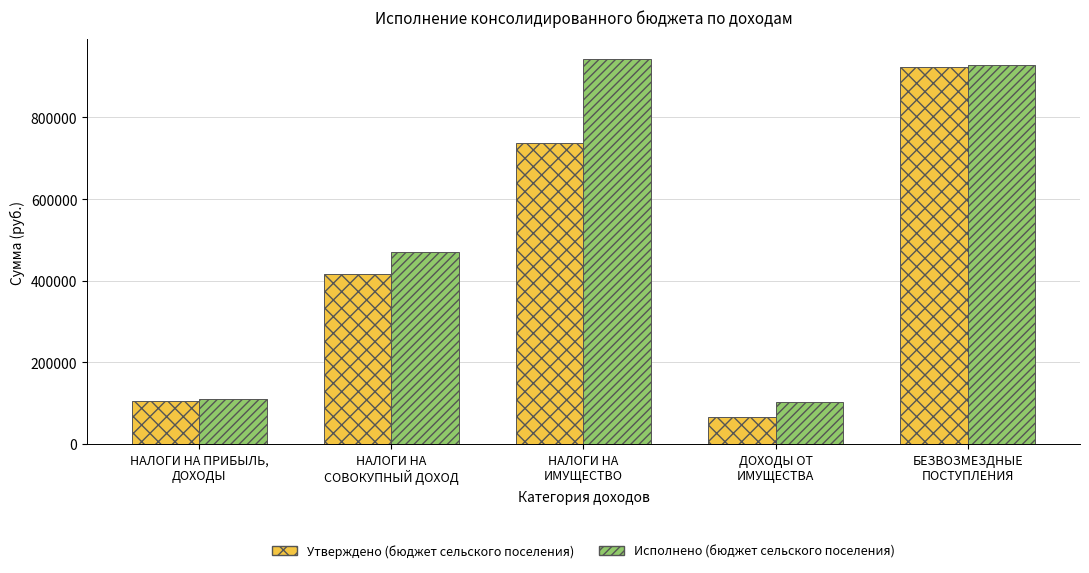

How many bars are there in each group?

2